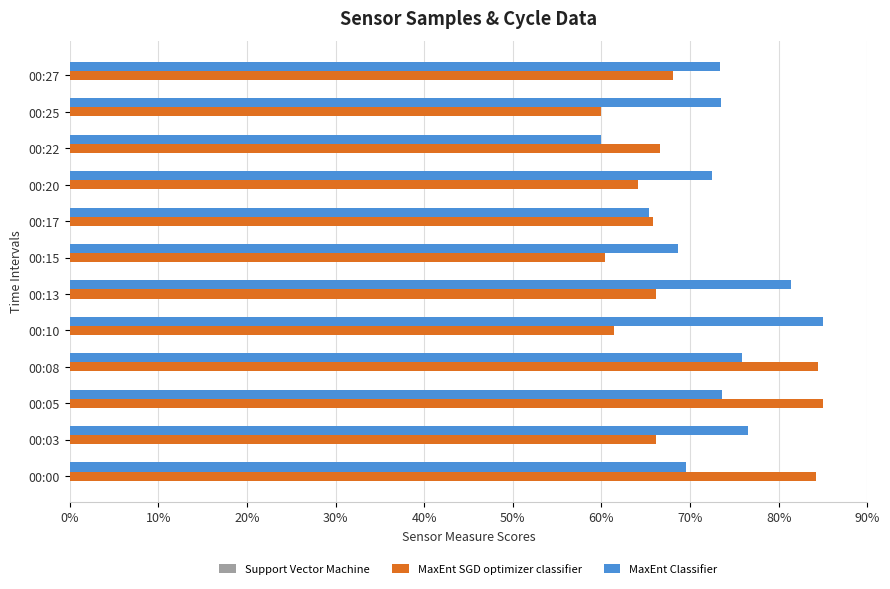

Is it true that MaxEnt SGD optimizer classifier equals 66.6 at 00:22?

True